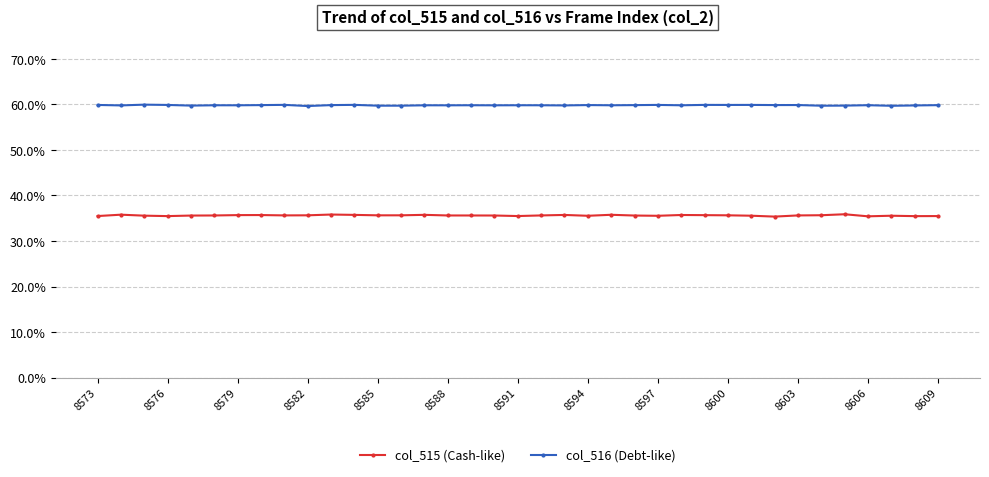

Which series has the widest spread of values?

col_515 (Cash-like)